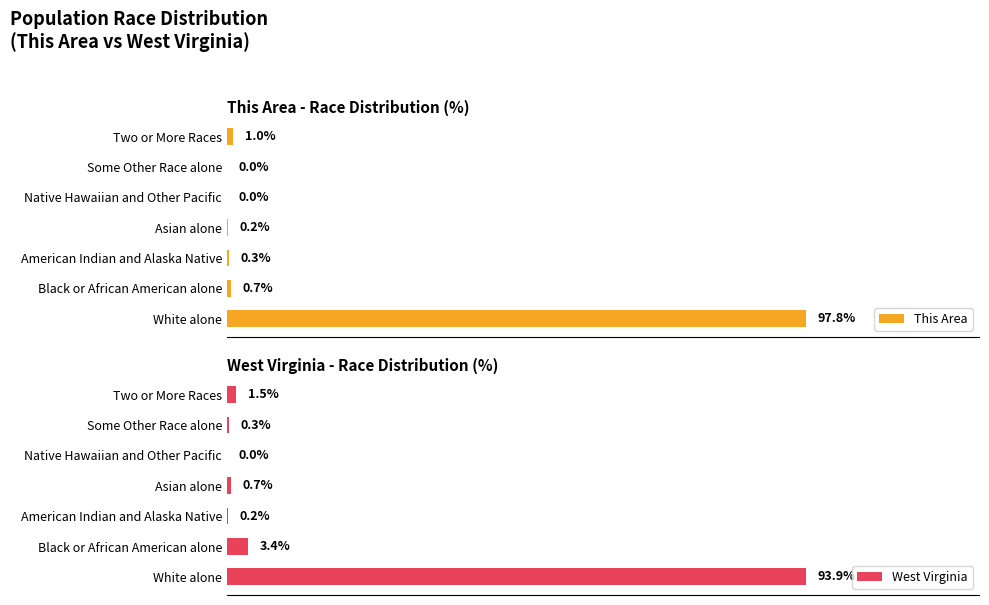

At which label does West Virginia reach its peak?

White alone